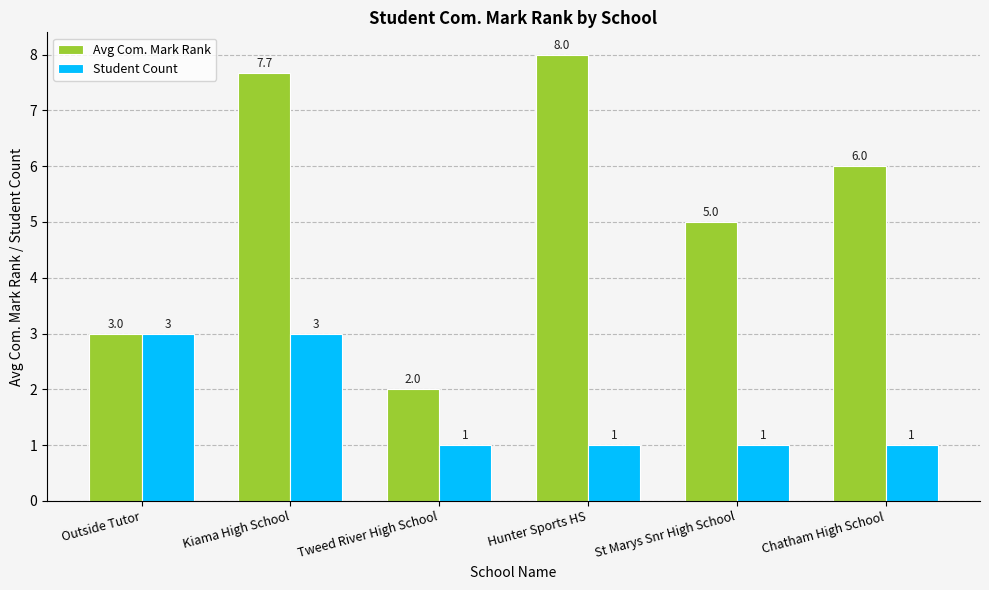

What is the label of the 4th bar from the right?

Tweed River High School